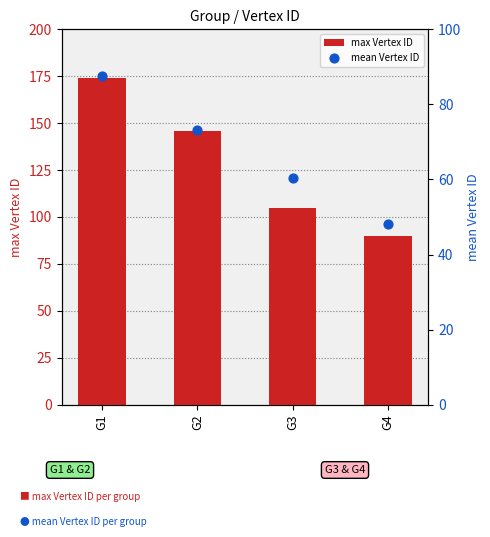

Is the value of mean Vertex ID at G3 greater than the value of max Vertex ID at G1?

No